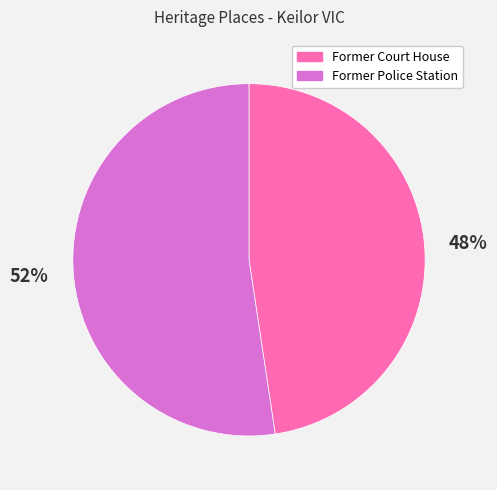

How many segments does this pie chart have?

2